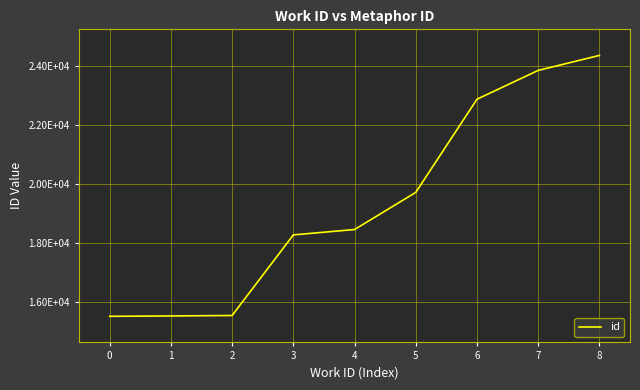

What is the change in value from 0 to 4?

+2942